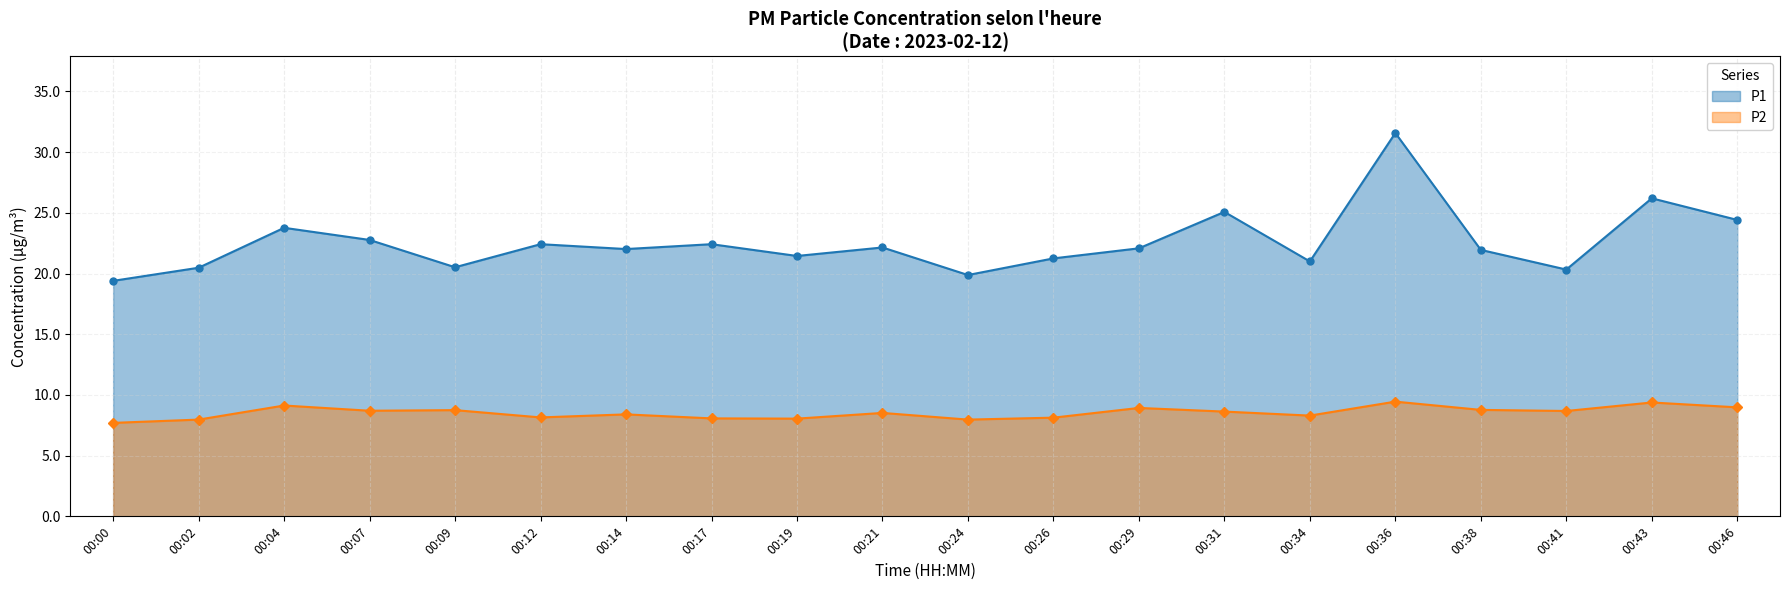

Which series has the largest total across all categories?

P1